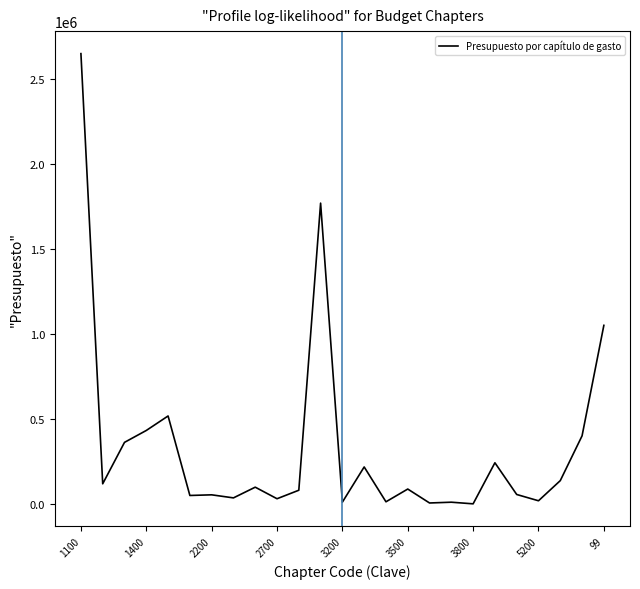

What is the difference between the maximum and minimum values?

2648492.5